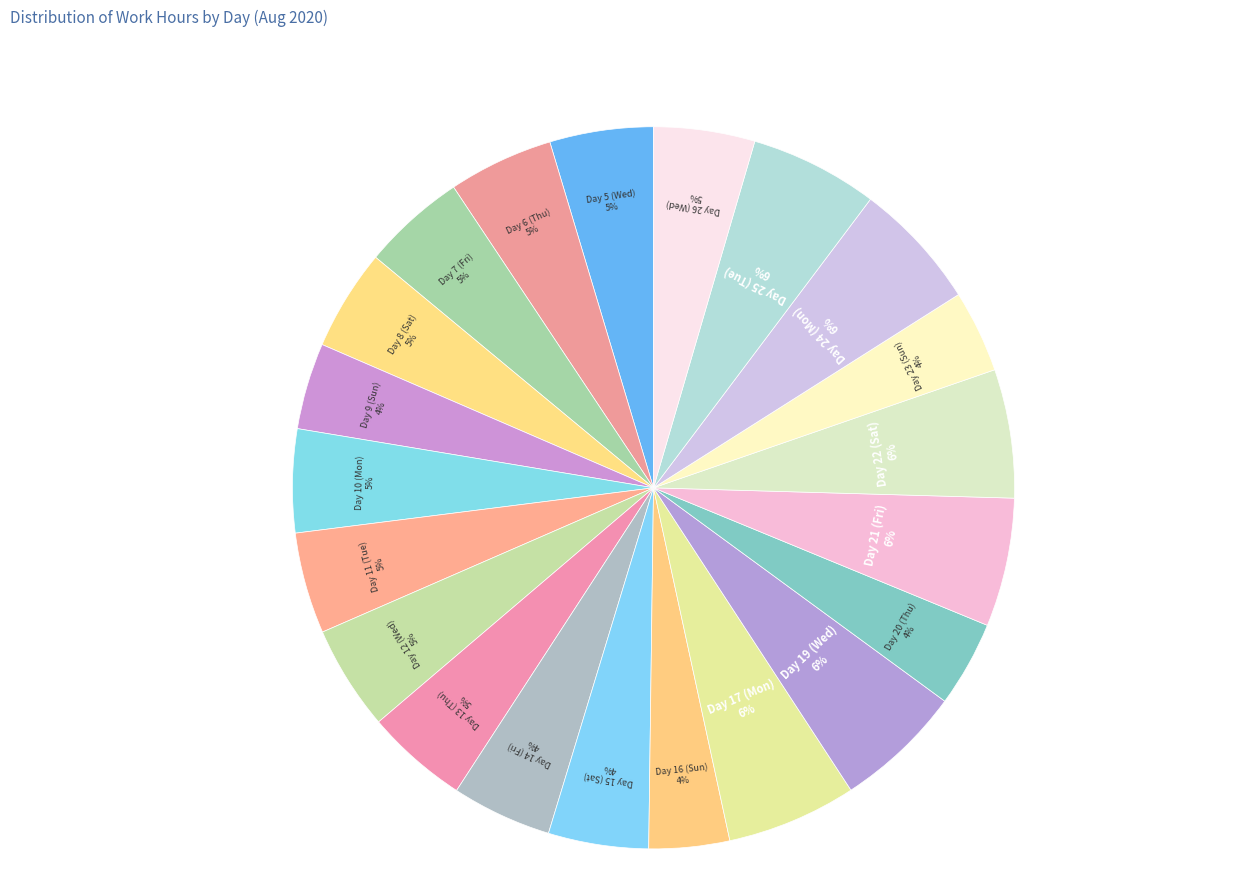

To the nearest percent, what is the combined percentage of Day 25 (Tue) and Day 26 (Wed)?

10%